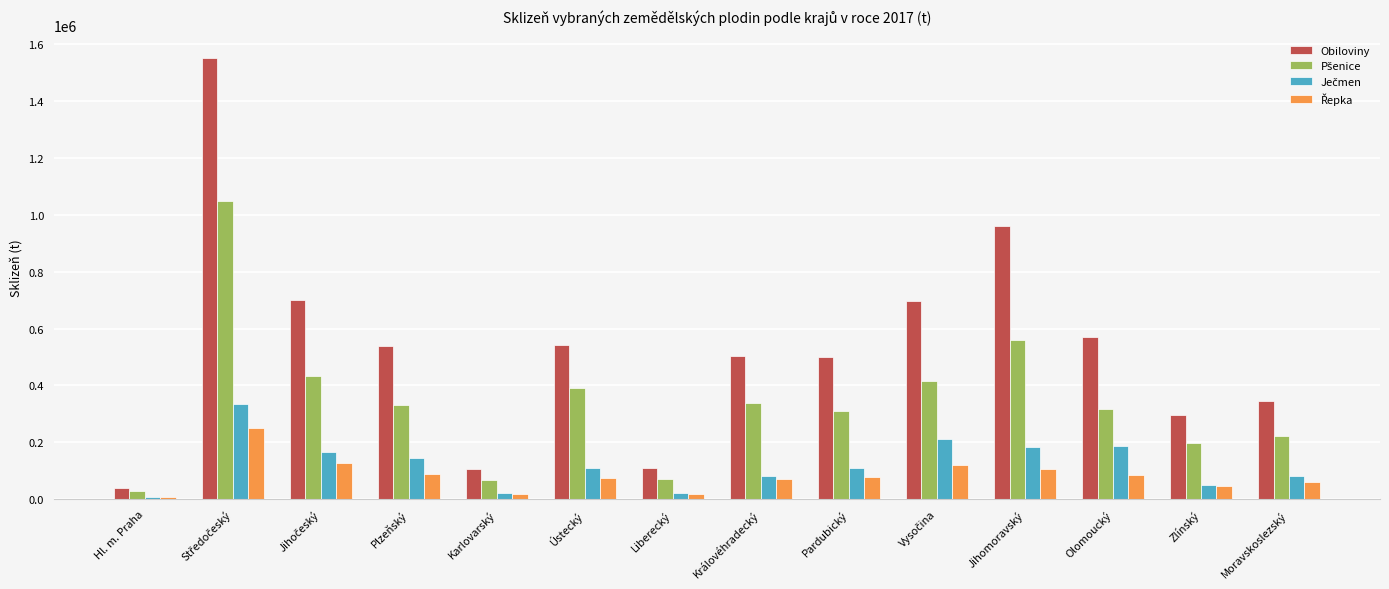

What is the spread (max minus min) of values at Zlínský?

247573.1